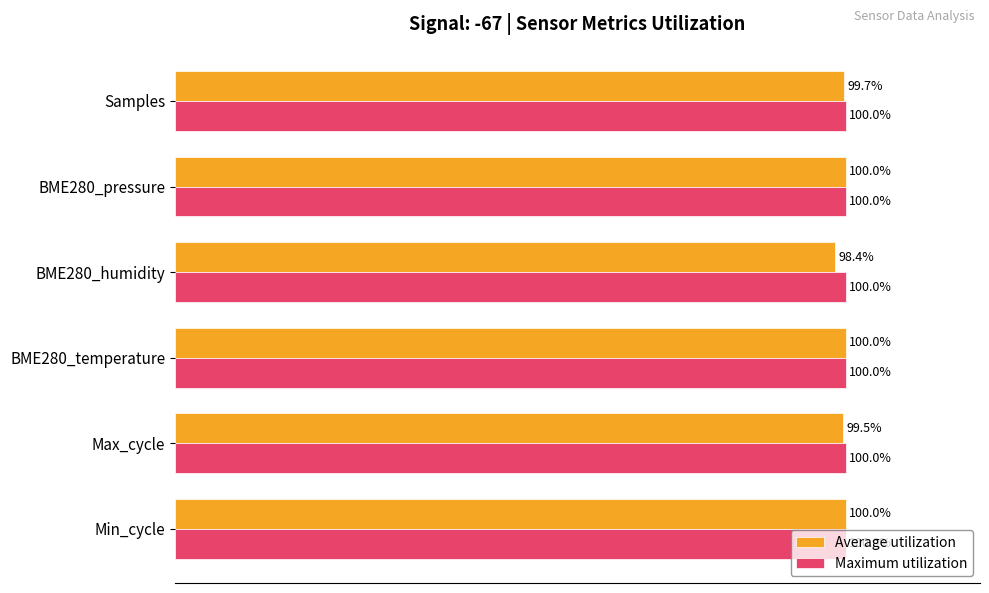

Rank the series by their average value, from lowest to highest.

Average utilization, Maximum utilization